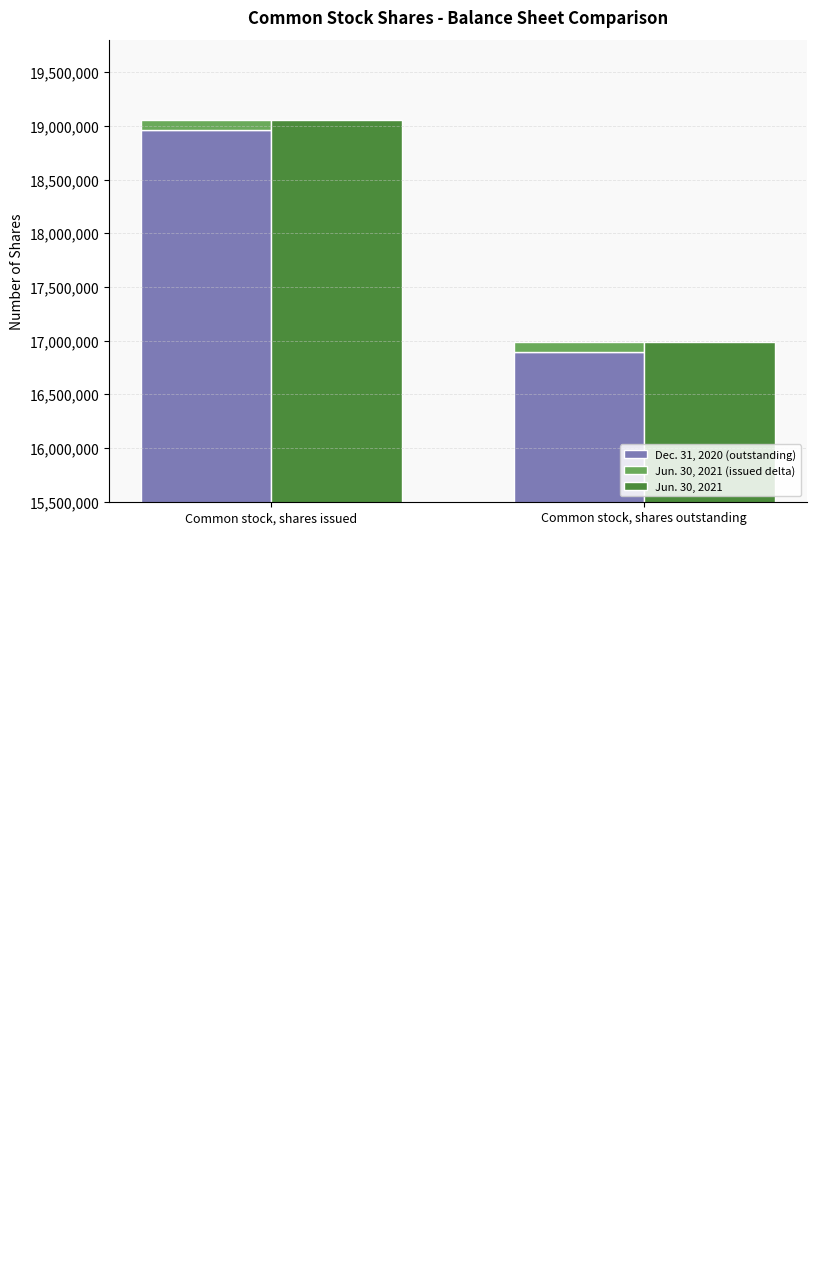

How many groups of bars are there?

2